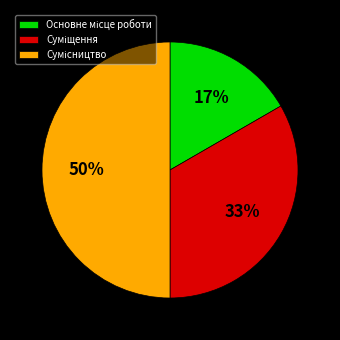

To the nearest percent, what is the difference between the largest and smallest slice percentages?

33%